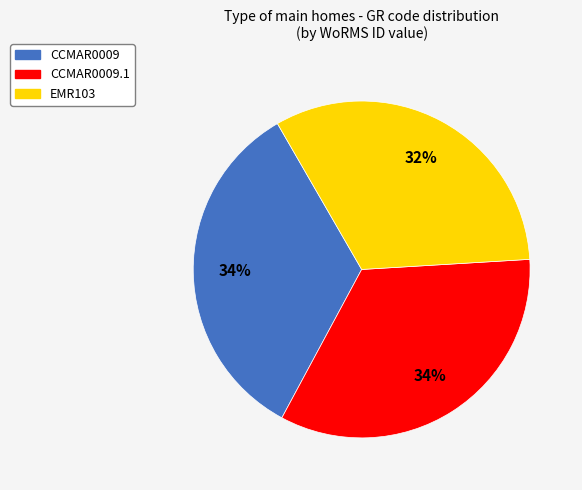

How many segments does this pie chart have?

3